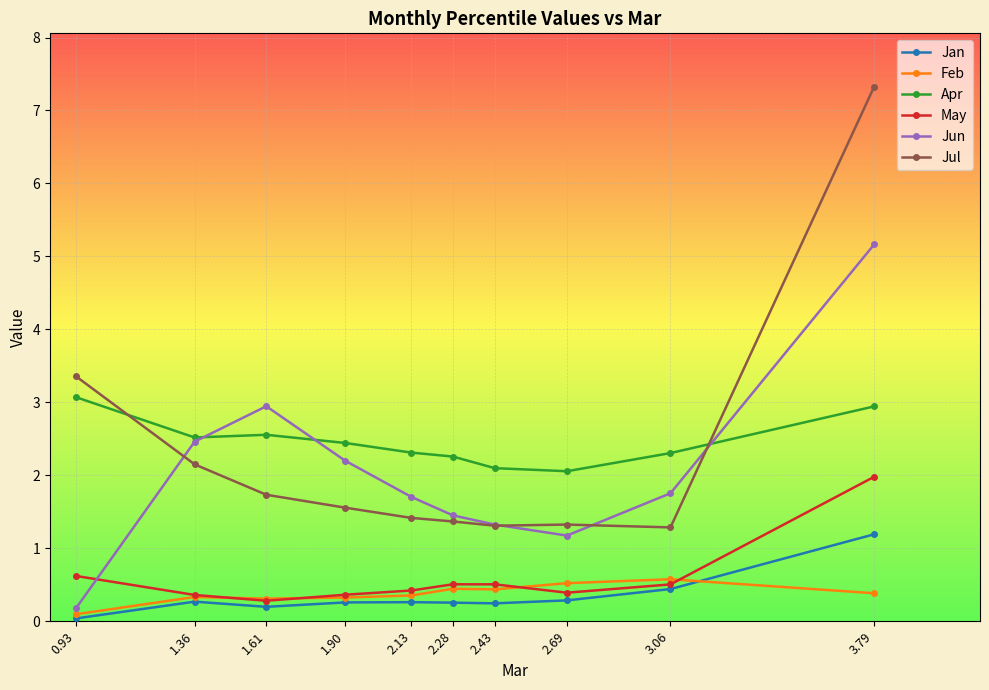

In Apr, how many points are higher than both neighbors (excluding endpoints)?

1